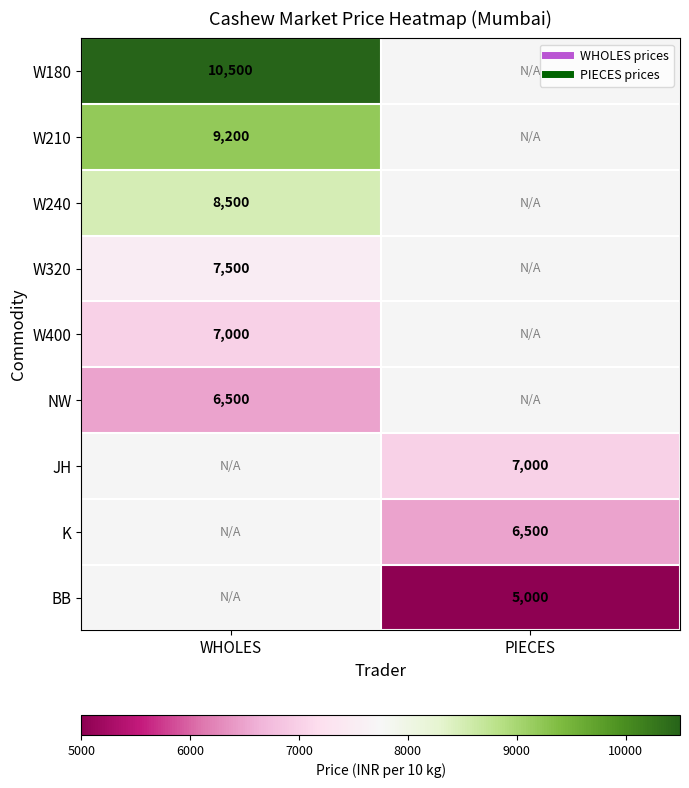

Which category has the highest value in the W210 series?

WHOLES